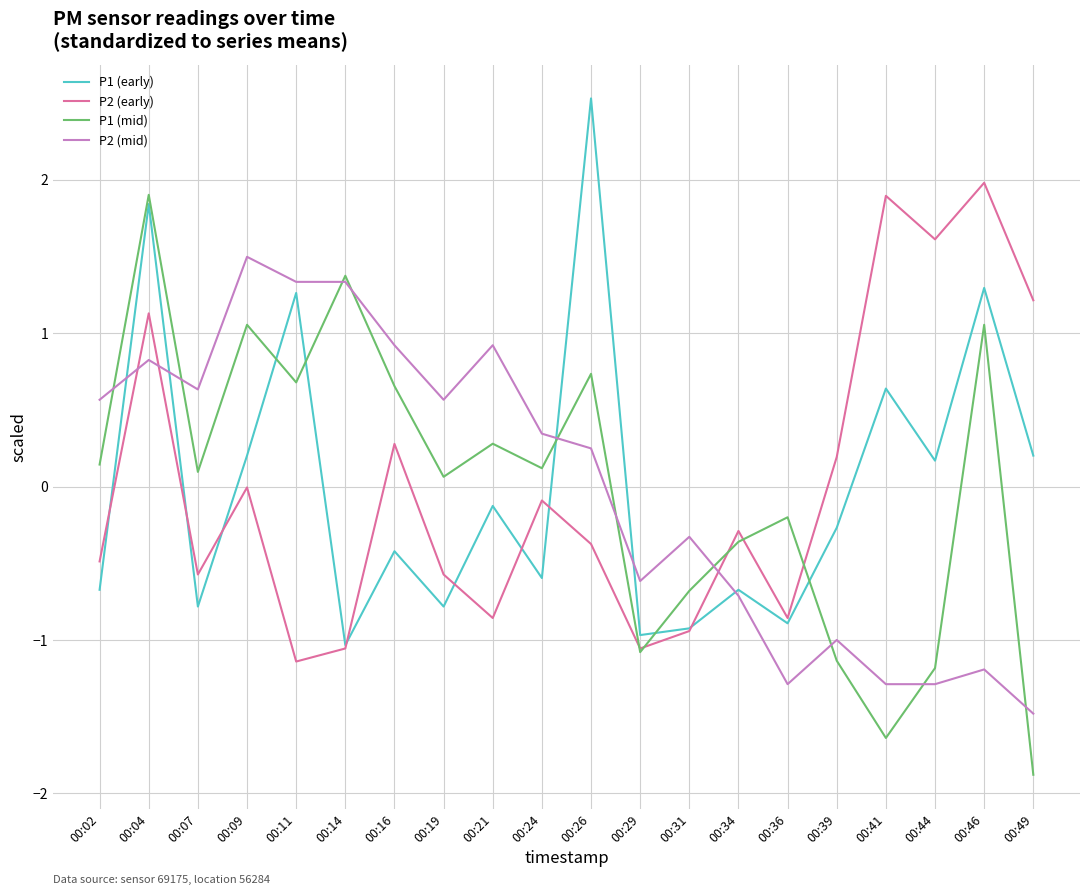

How many intersections are there between P2 (mid) and P1 (early)?

5